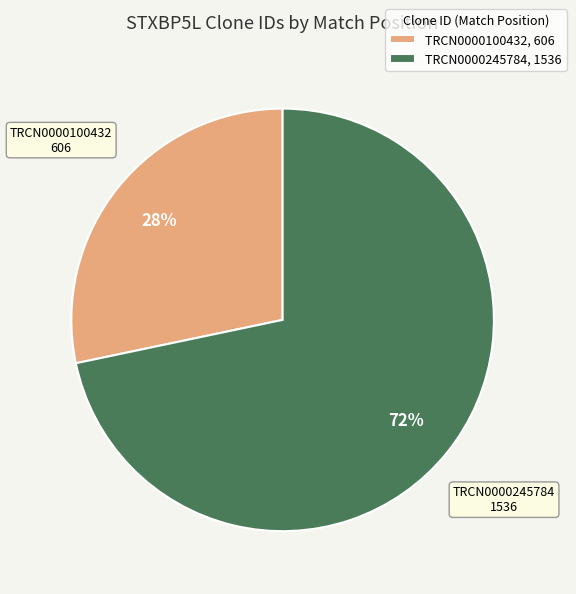

To the nearest percent, what portion does TRCN0000245784 represent?

72%